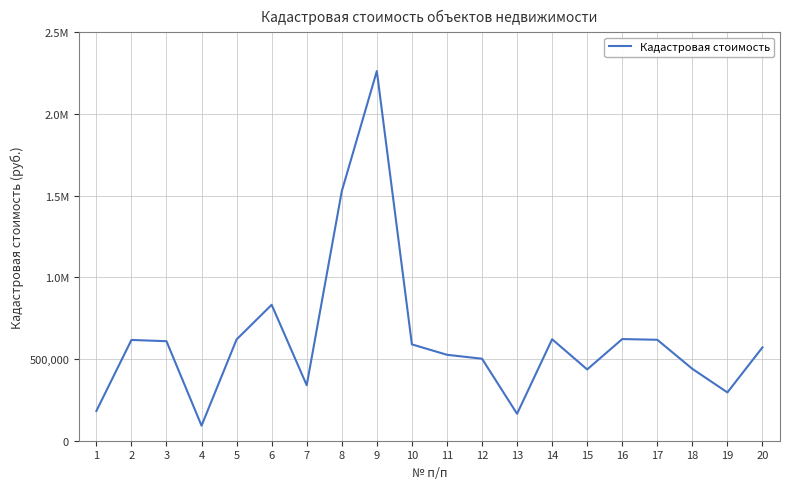

Reading left to right, transcribe all the data shown in this chart.

182163.7	616838.9	609174.5	92161.8	620118.1	832052.6	339852.5	1526994.4	2262800.5	589852.6	526018.5	502022.3	164845.4	621210.5	436387.4	622302.4	617932.4	439888.5	295712.9	571554.7